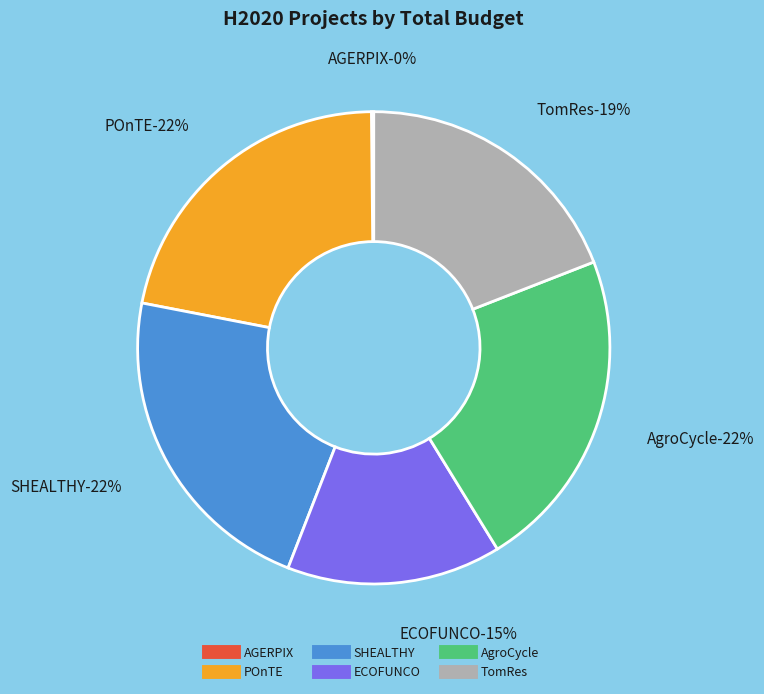

To the nearest percent, what percentage of the pie is AgroCycle?

22%